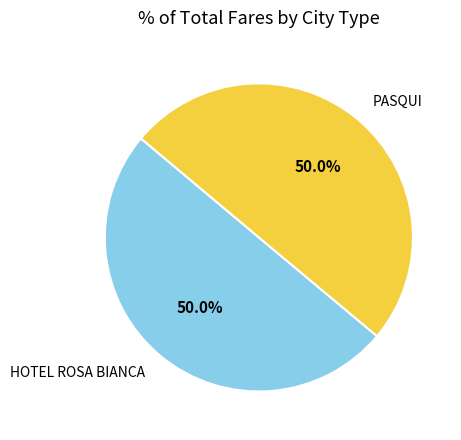

Approximately how many times larger is the value at PASQUI compared to HOTEL ROSA BIANCA?

1.0